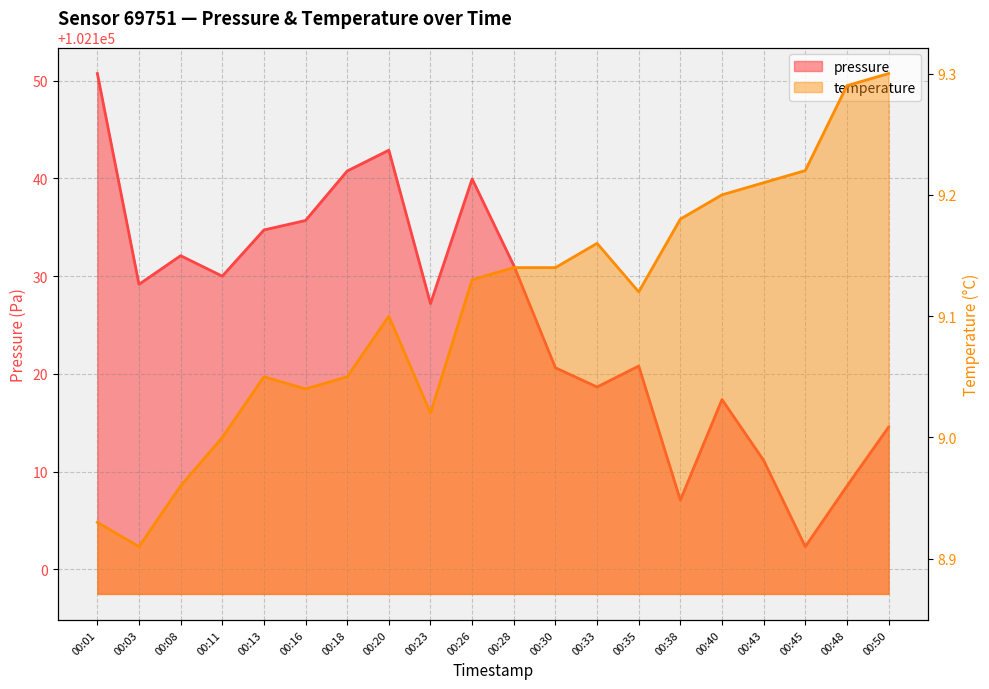

In pressure, how many points are higher than both neighbors (excluding endpoints)?

5